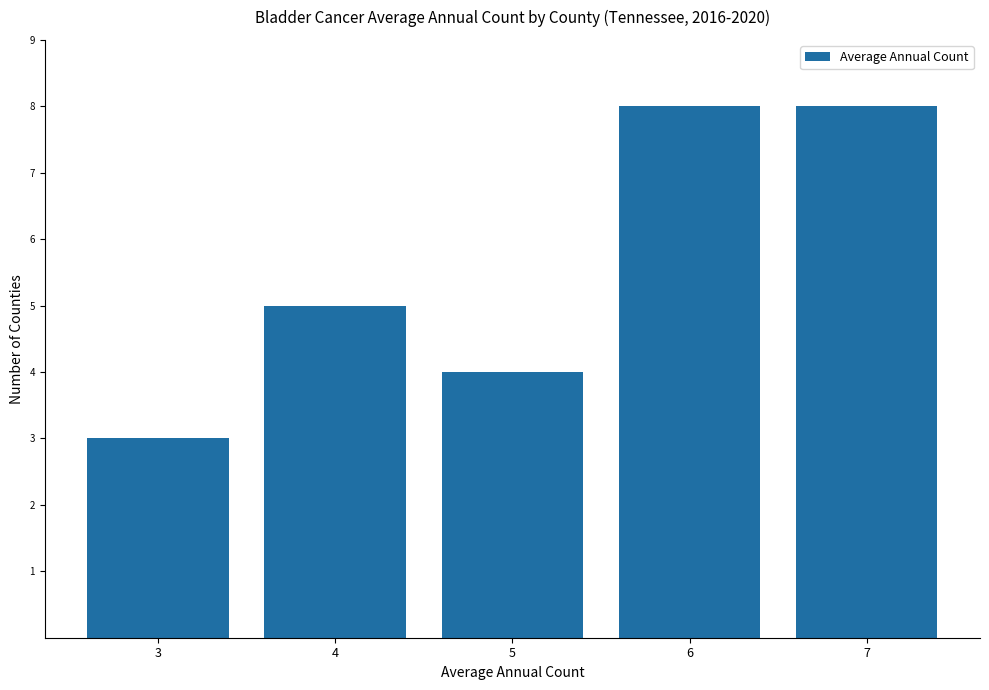

Approximately how many times larger is the value at 6 compared to 3?

2.7